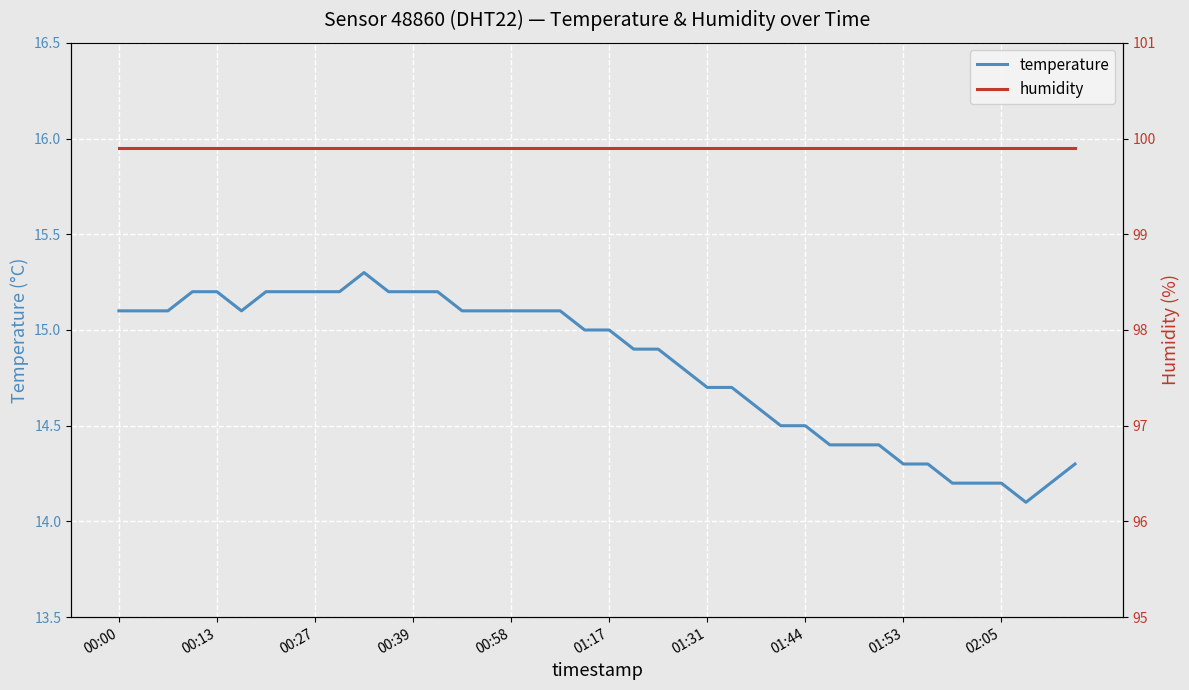

True or false: humidity and temperature intersect in this chart.

False